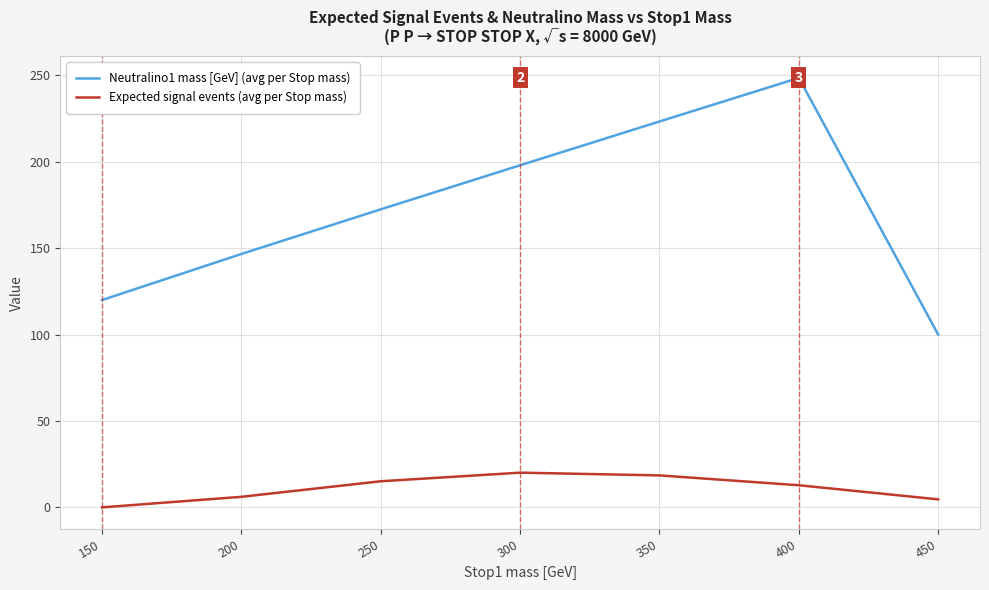

At which category is the sum across all series the highest?

400